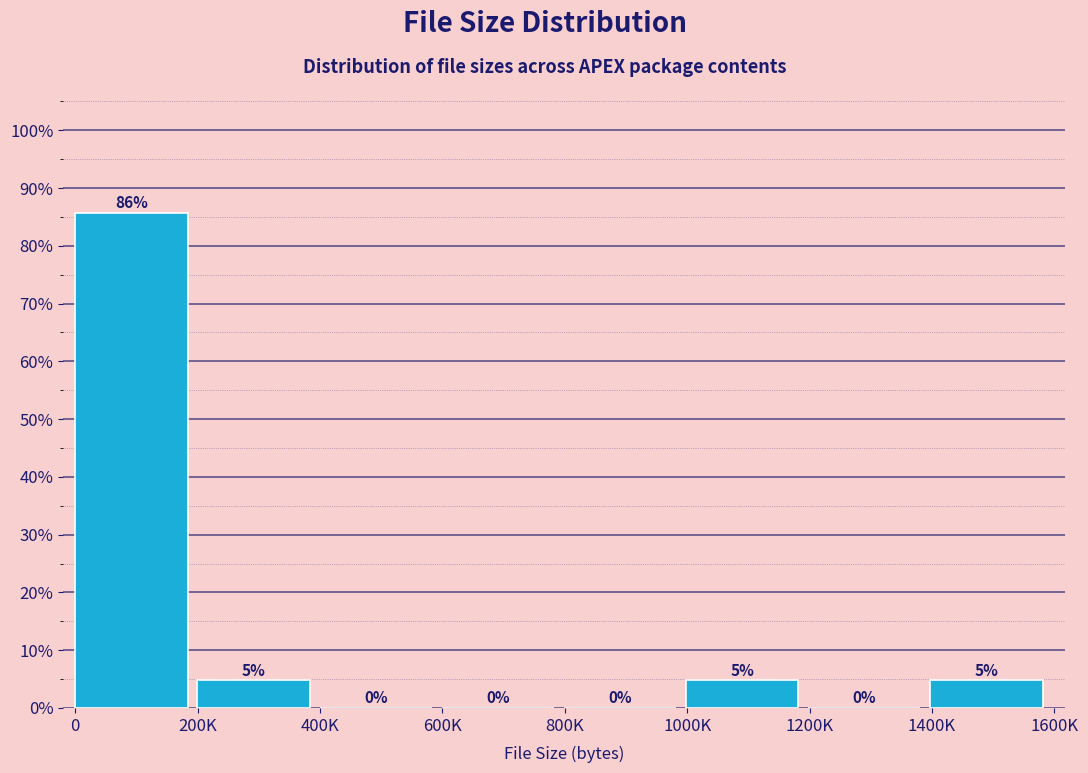

True or false: the data shows 52.6 at 400K.

False